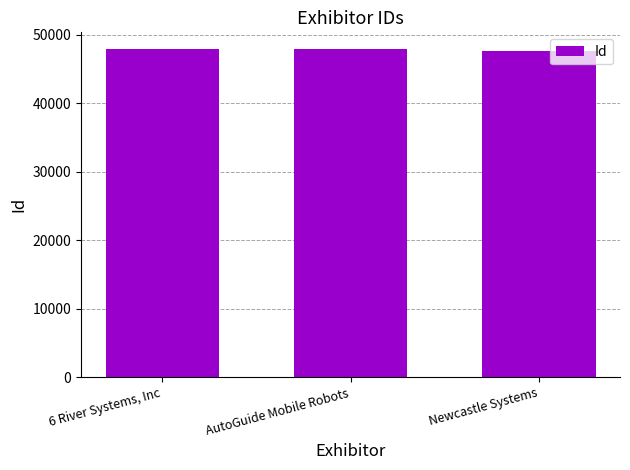

Read the value at Newcastle Systems.

47630